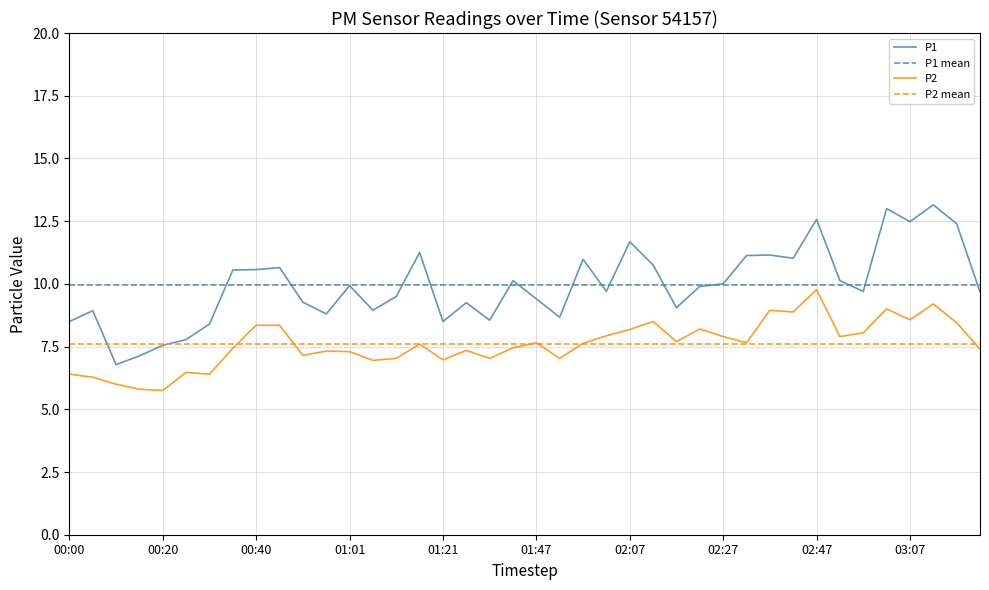

What is the label of the 10th point from the right?

02:37